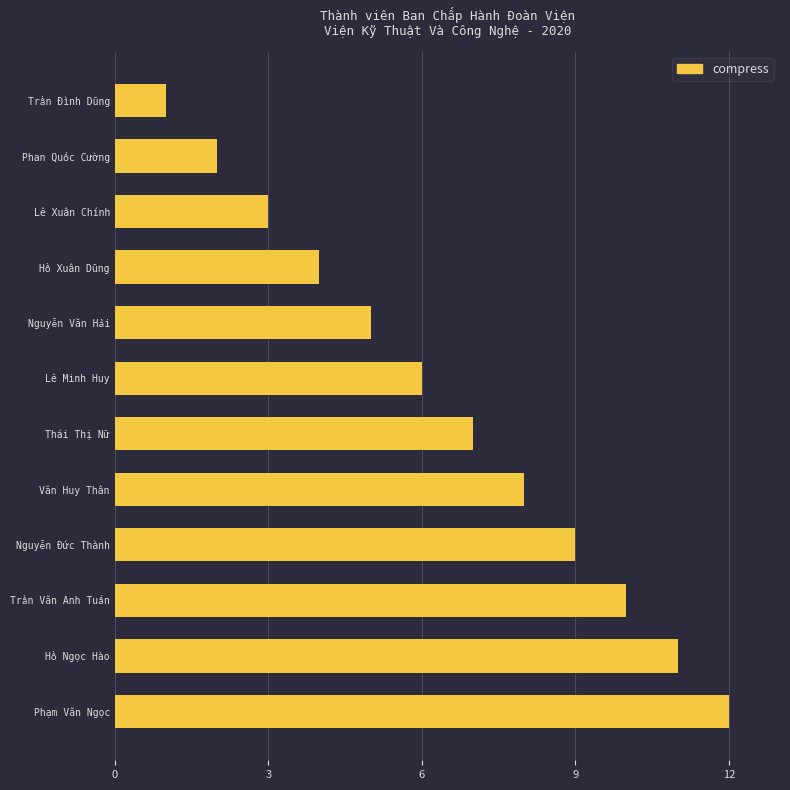

The value at Phạm Văn Ngọc is 21. True or false?

False